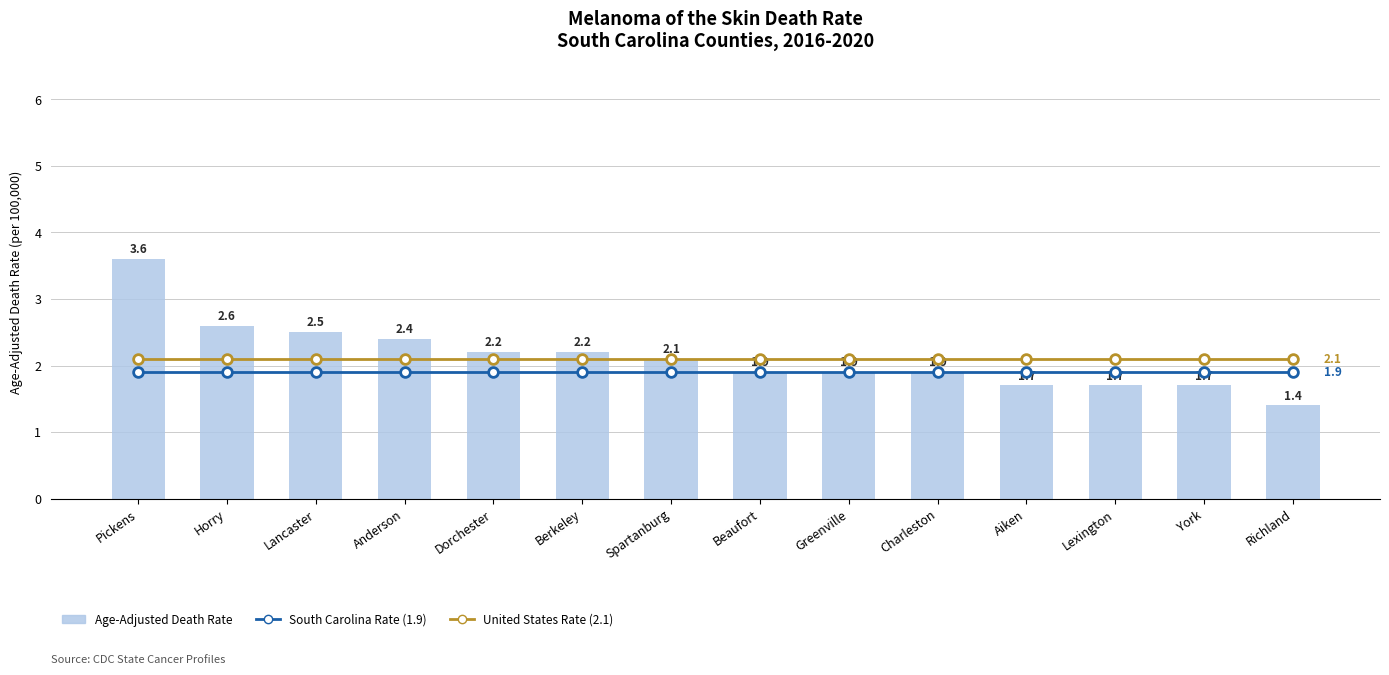

What are all the series names shown in the legend?

South Carolina Rate (1.9), United States Rate (2.1), Age-Adjusted Death Rate